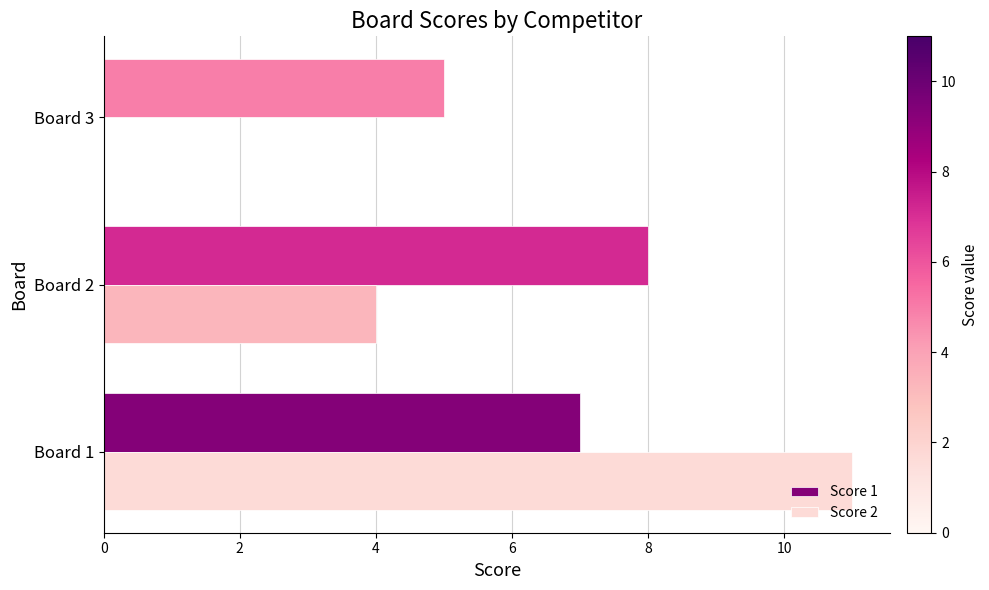

Is it true that Score 2 equals 4 at Board 2?

True